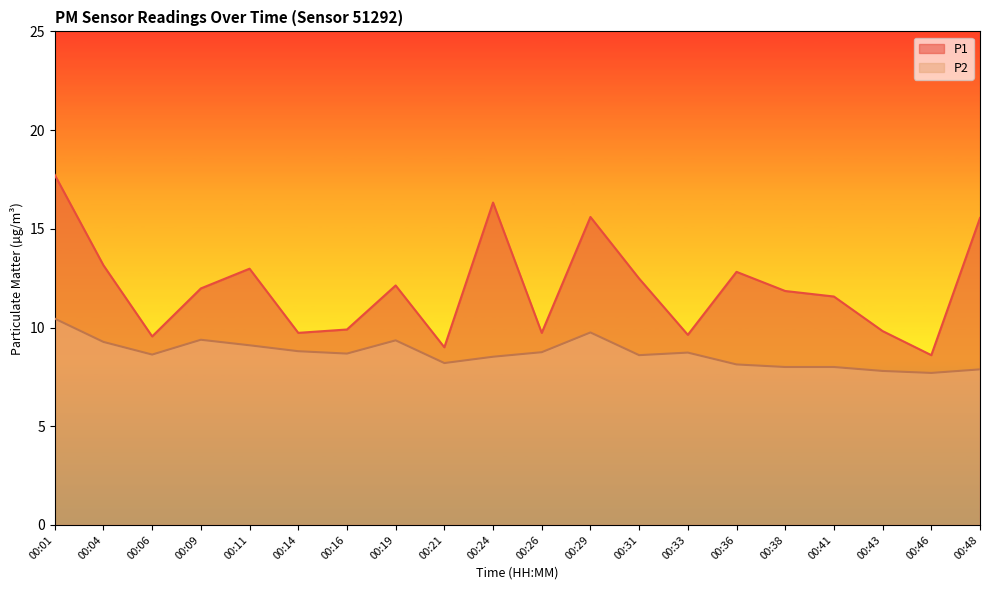

True or false: P1 and P2 intersect in this chart.

False